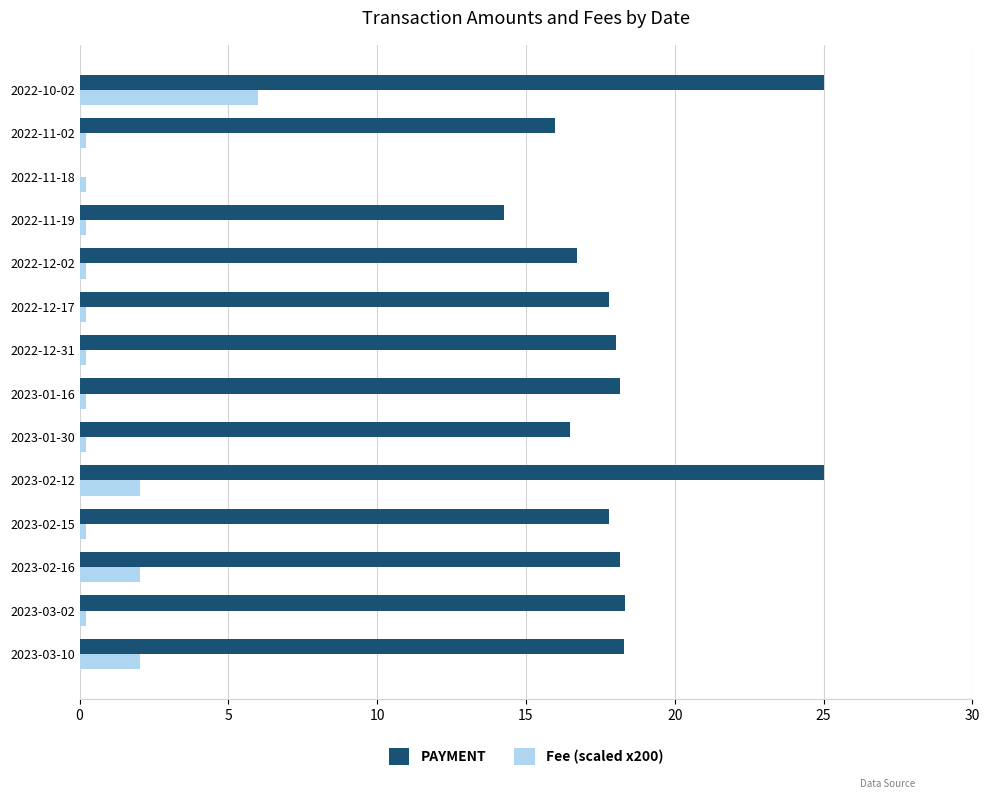

Is the value of Fee (scaled x200) at 2022-11-02 greater than the value of PAYMENT at 2023-03-02?

No